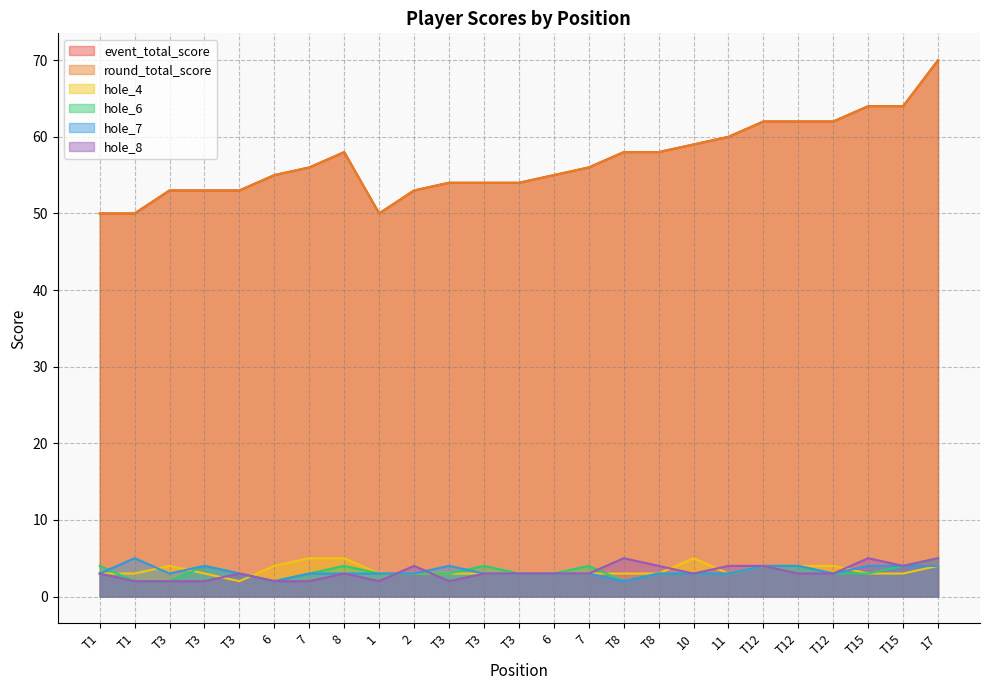

In hole_6, how many points are higher than both neighbors (excluding endpoints)?

4